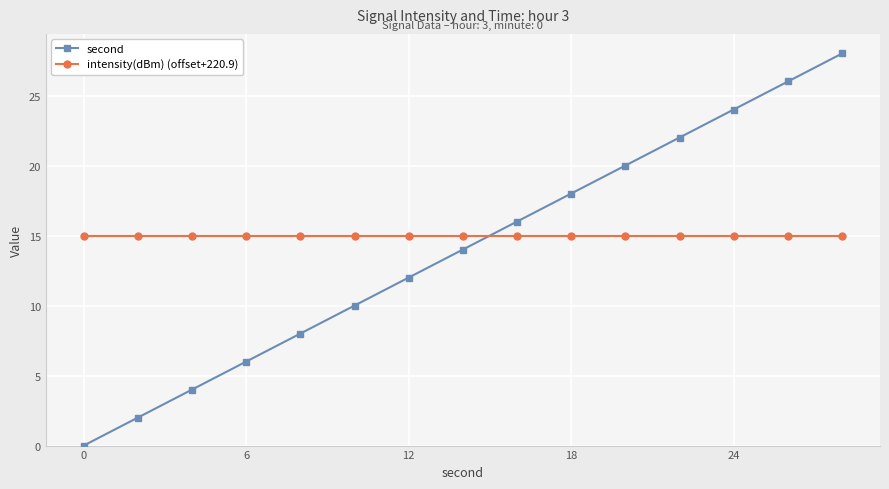

How many times do intensity(dBm) (offset+220.9) and second cross each other?

1